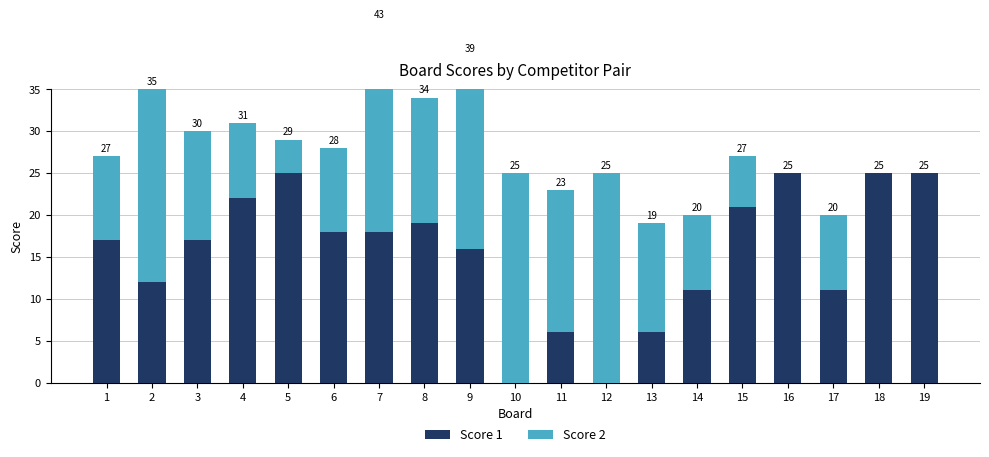

What is the difference between the maximum and minimum values in the Score 1 series?

25